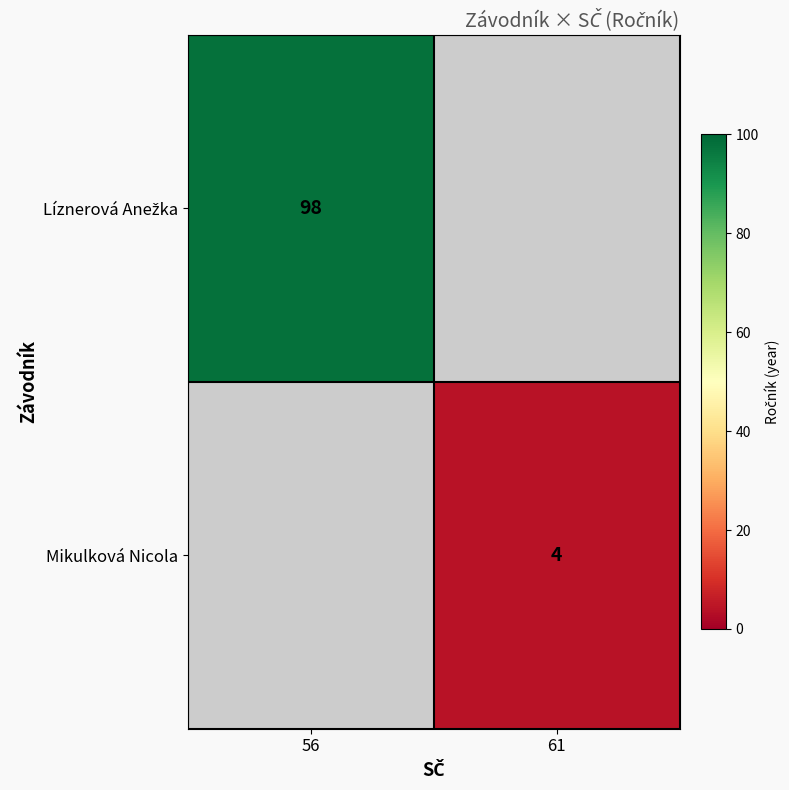

What is the greatest value displayed?

98.0